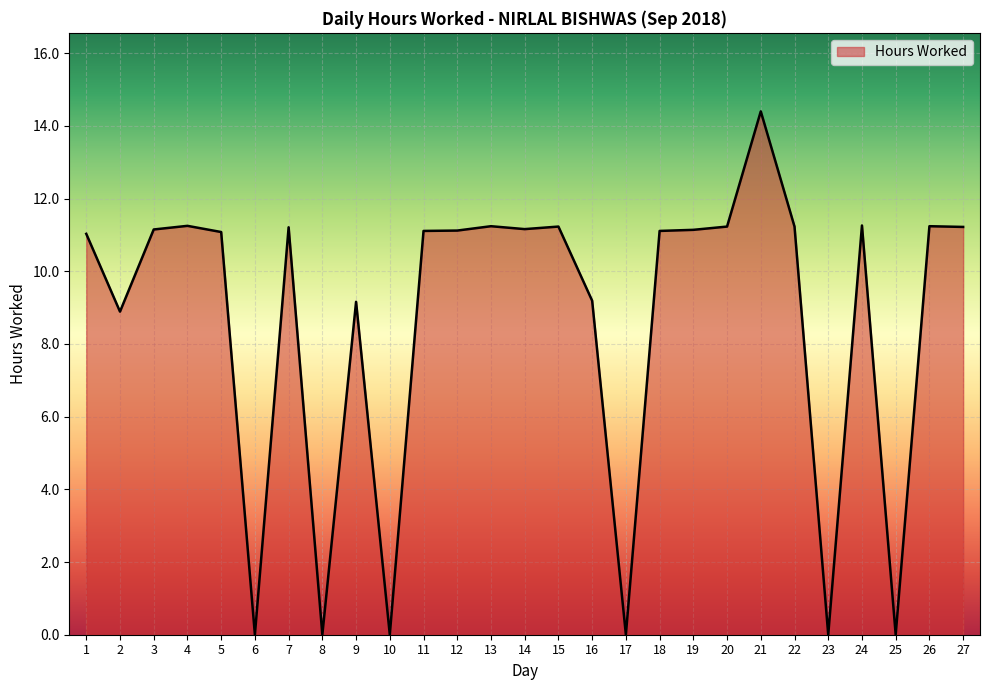

At which category does the chart reach its peak across all series?

21